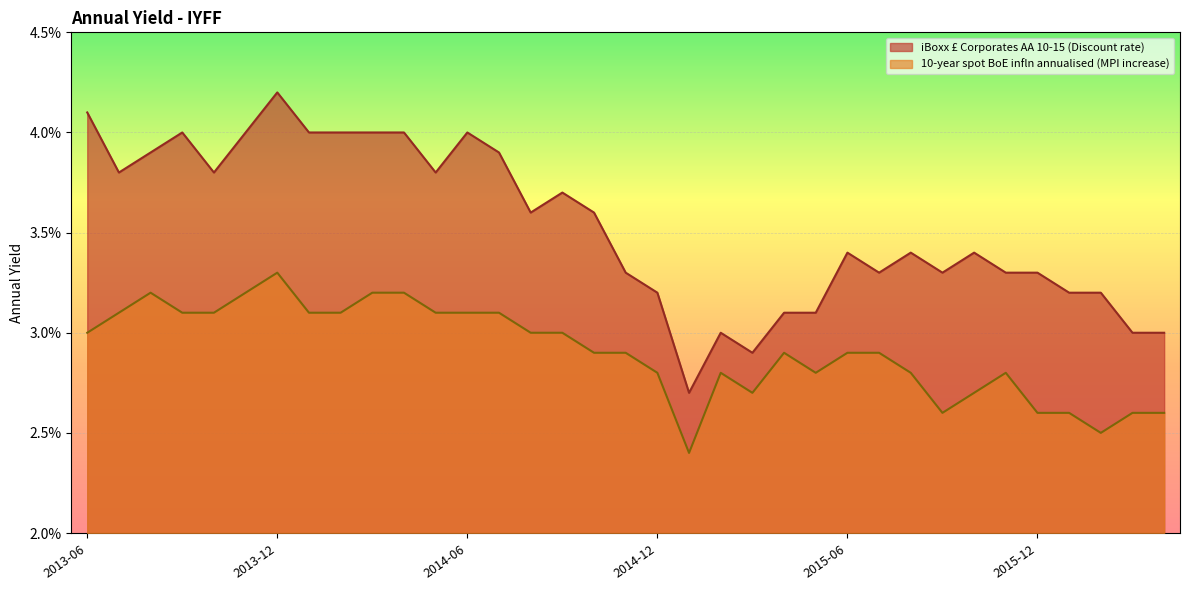

How many distinct data groups are displayed?

2